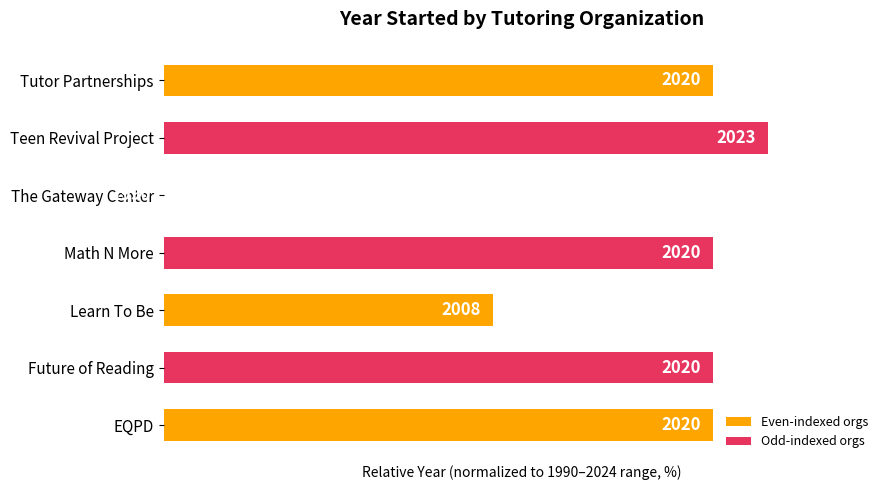

How many data points are less than 88?

2